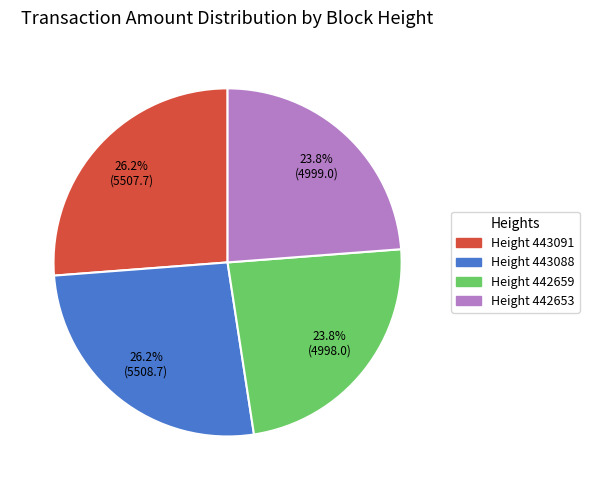

Count the number of slices in the pie.

4